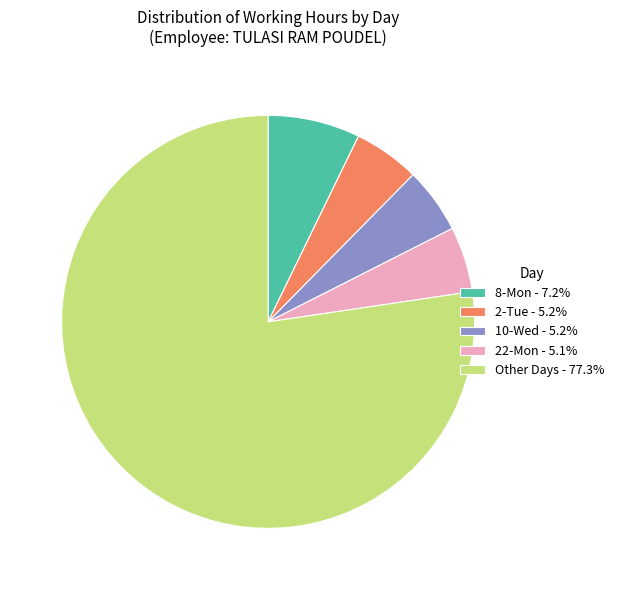

Count the number of slices in the pie.

5